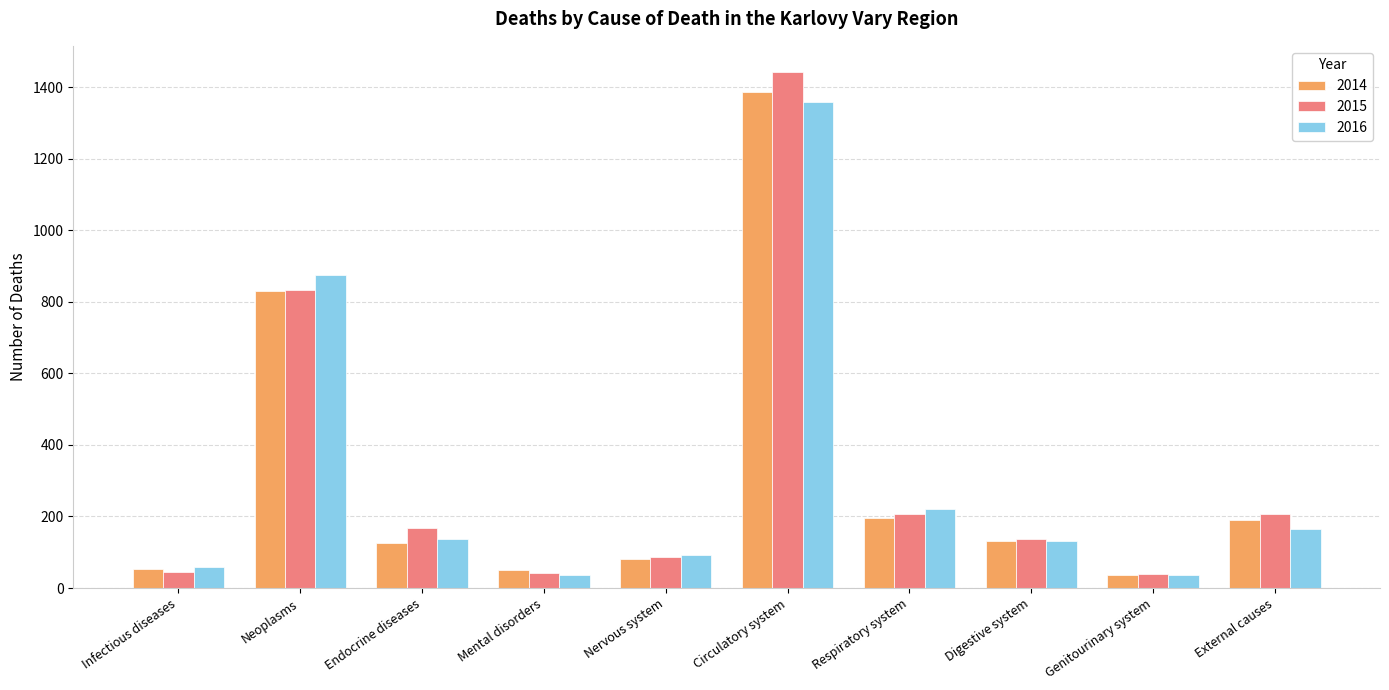

How many data points does each series have?

10